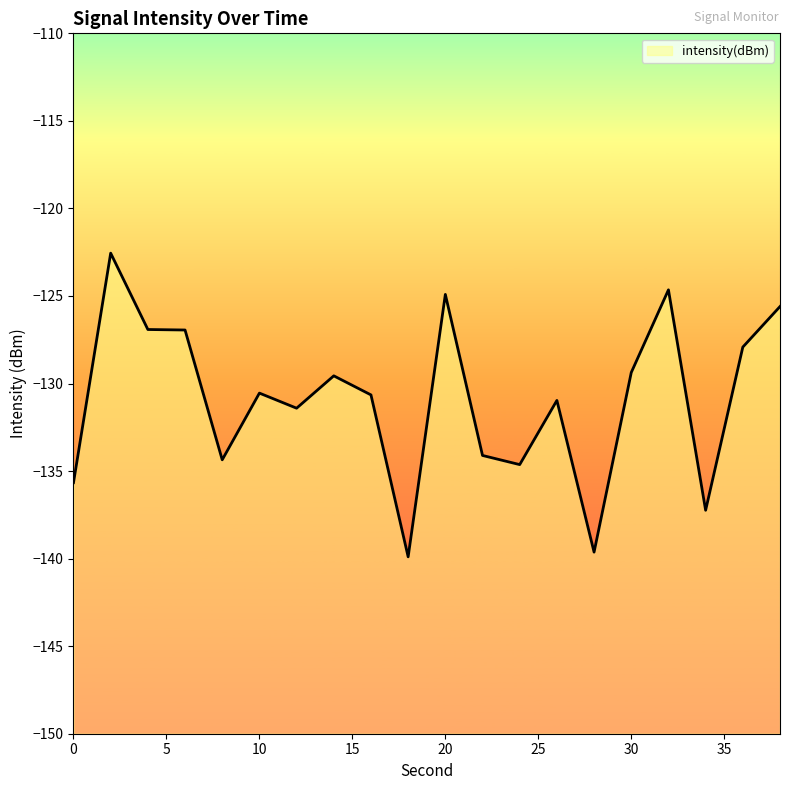

How many data points are above -130?

9